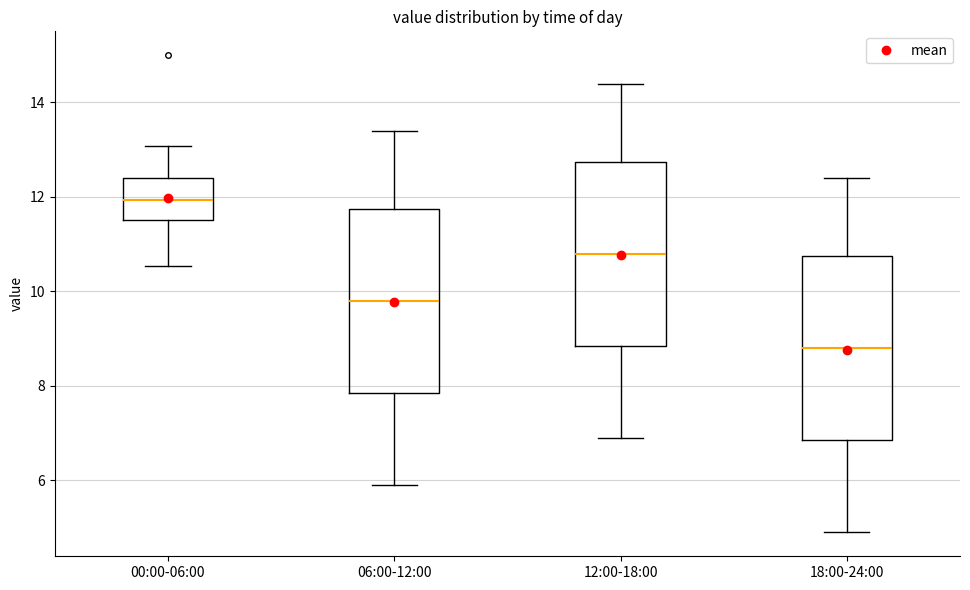

Reading left to right, transcribe this box plot: for each box, give where its median line is, the range the box spans, and where its two whiskers end, as read against the y-axis. The values are not printed on the chart, so give them approximately, as read against the axis.

00:00-06:00: median 12.0, box 11.6 to 12.4, whiskers 10.6 to 13.0
06:00-12:00: median 9.8, box 7.8 to 11.8, whiskers 6.0 to 13.4
12:00-18:00: median 10.8, box 8.8 to 12.8, whiskers 7.0 to 14.4
18:00-24:00: median 8.8, box 6.8 to 10.8, whiskers 5.0 to 12.4